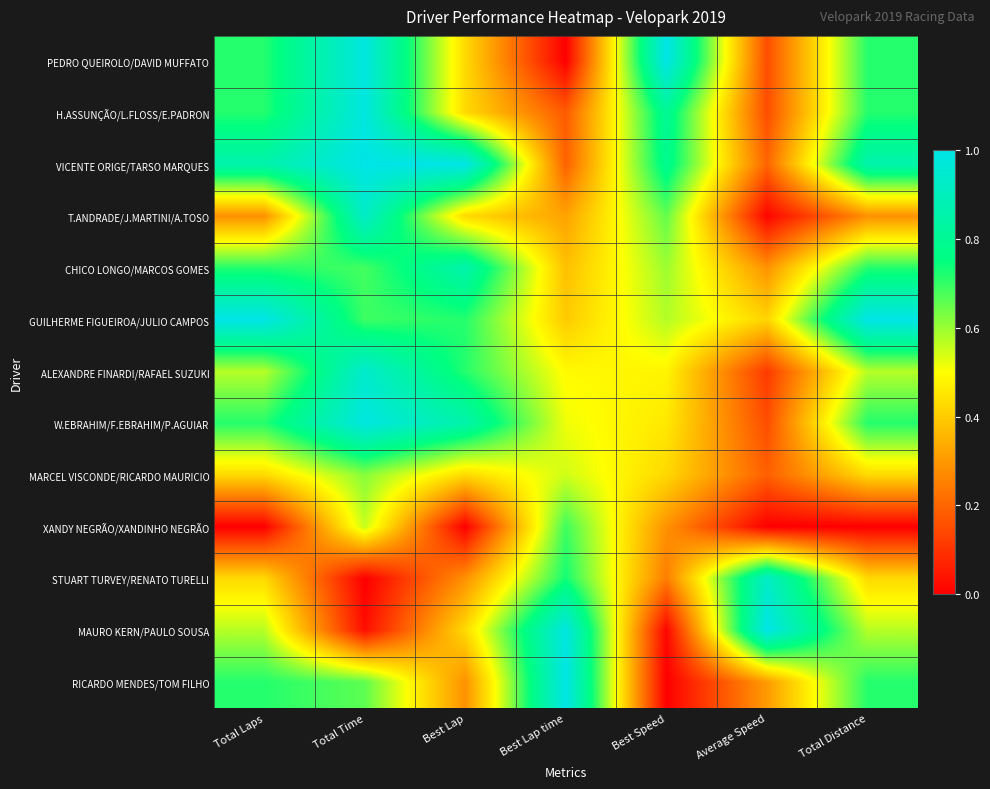

Which label corresponds to the smallest value in the chart?

Best Lap time